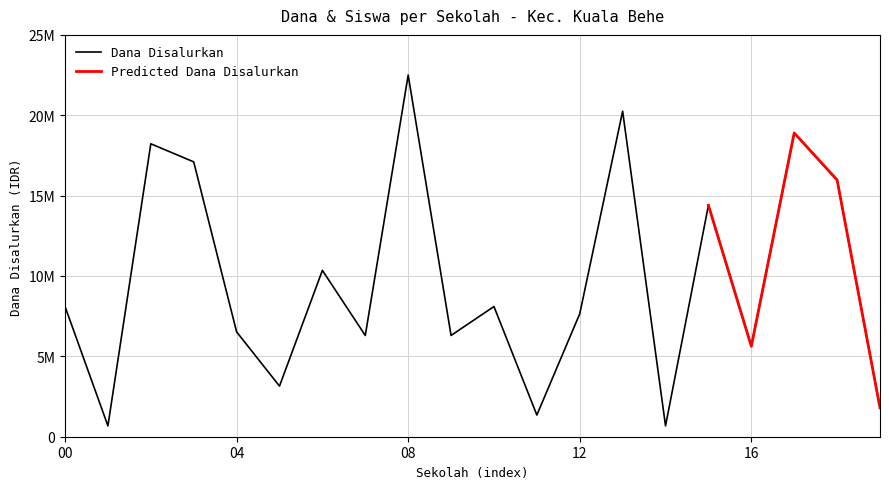

Is it true that the value at SD NEGERI 04 PAKU RAYA is 17100000?

True